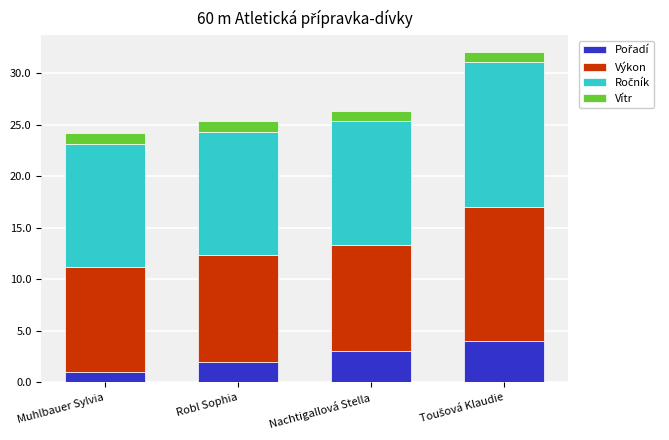

What is the total value across all series at Nachtigallová Stella?

26.3